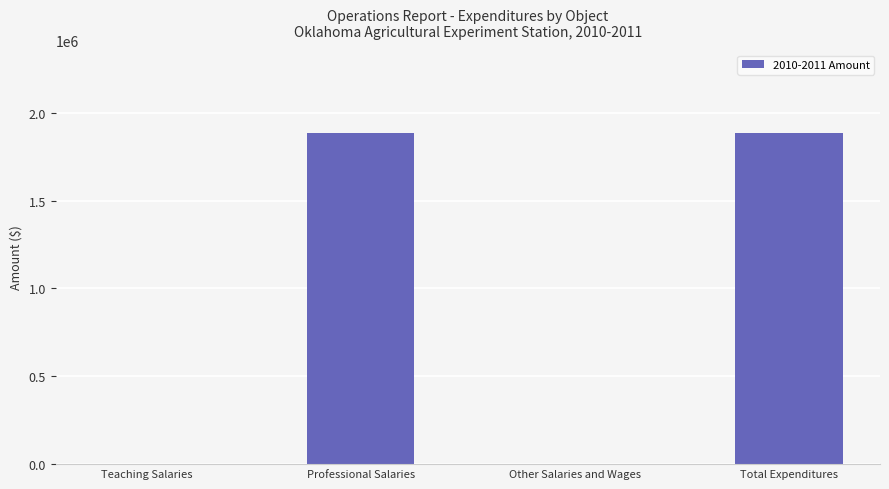

Is it true that the value at Professional Salaries is 1885263?

True